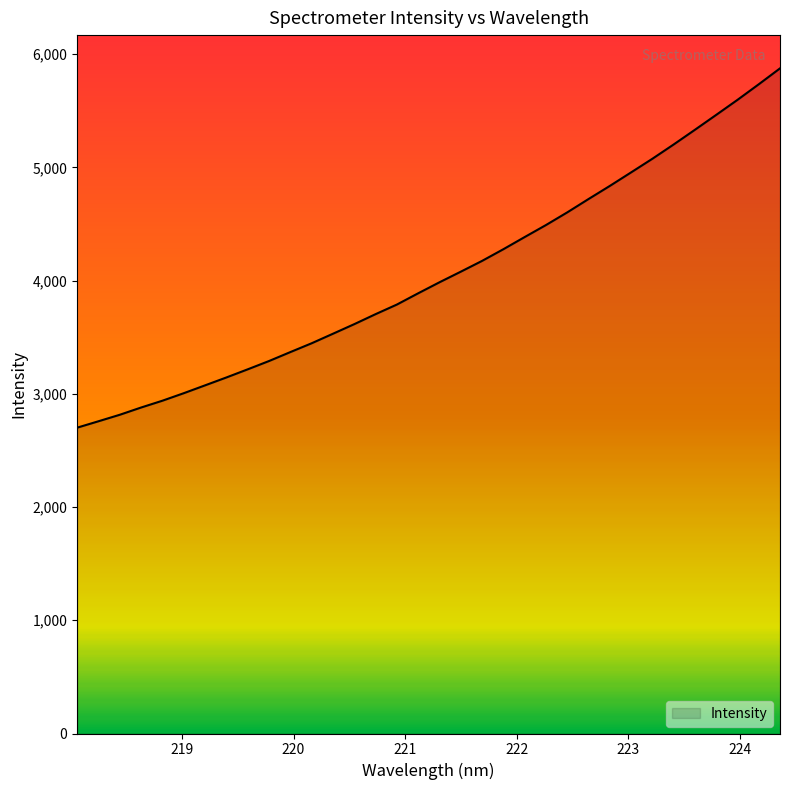

What is the smallest value displayed?

2700.9